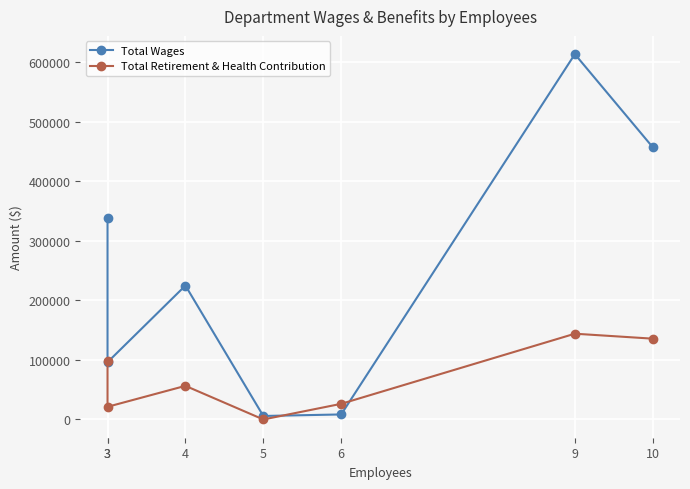

How many interior local valleys does the Total Retirement & Health Contribution series have?

2